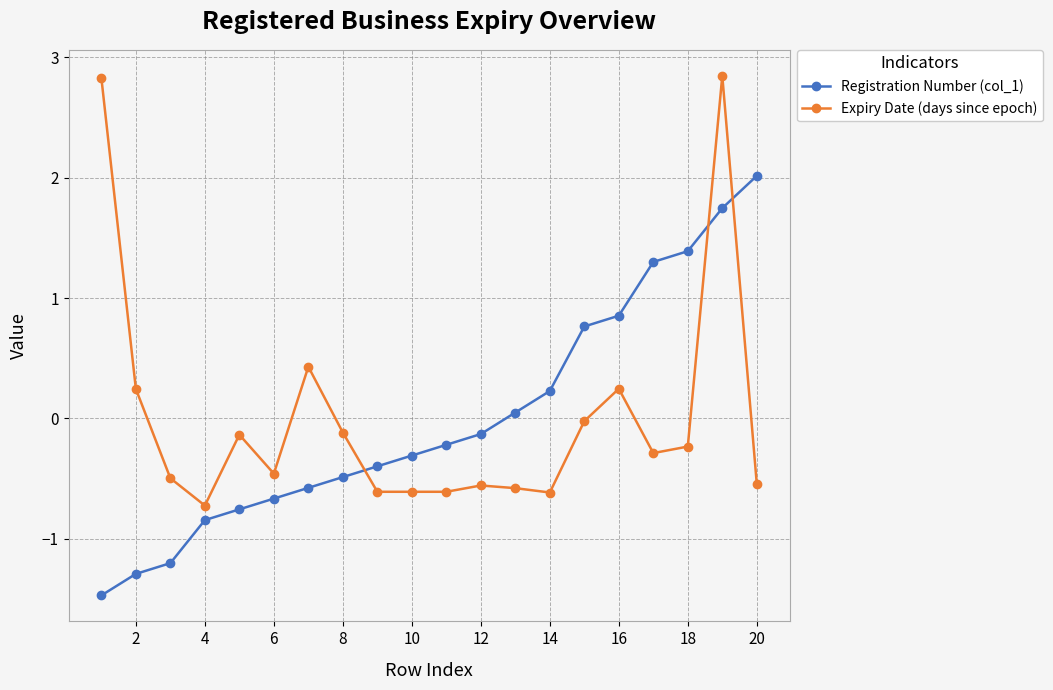

What are all the series names shown in the legend?

Registration Number (col_1), Expiry Date (days since epoch)